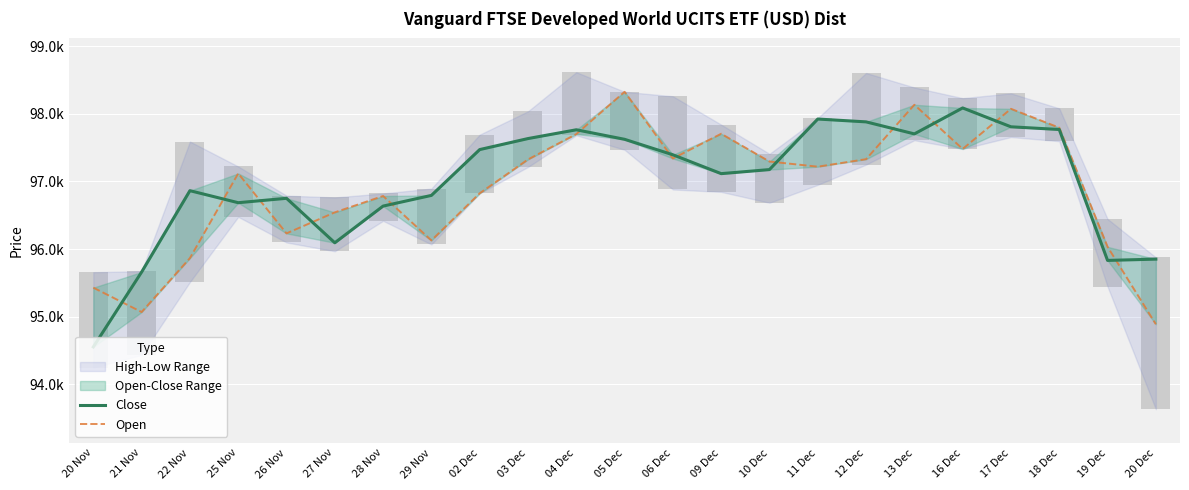

What is the label of the 16th bar from the left?

11 Dec